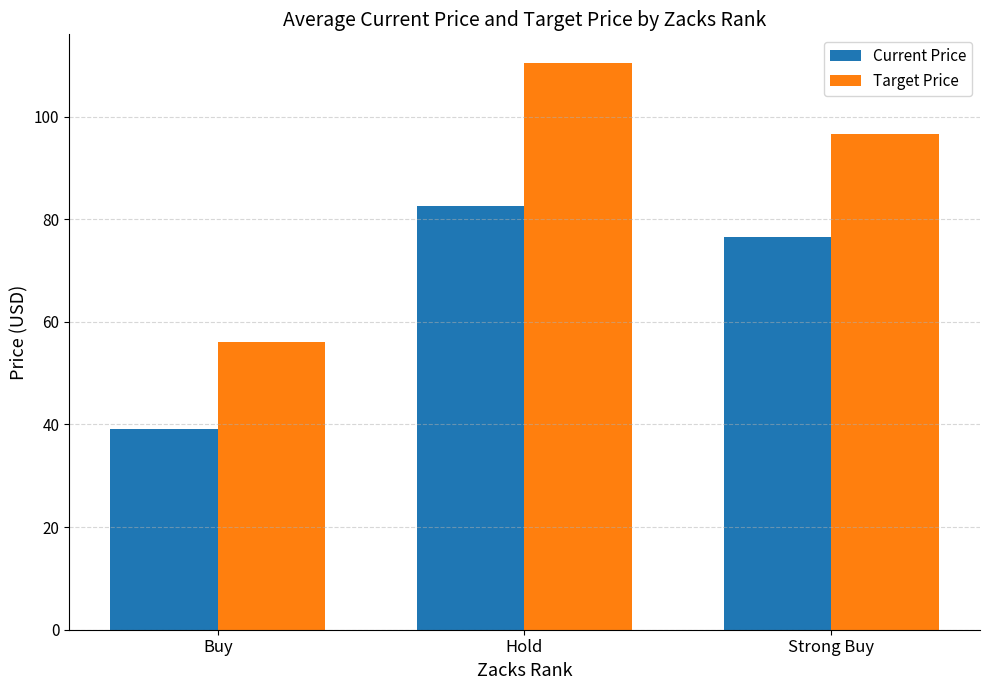

What is the maximum value shown in the chart?

110.5